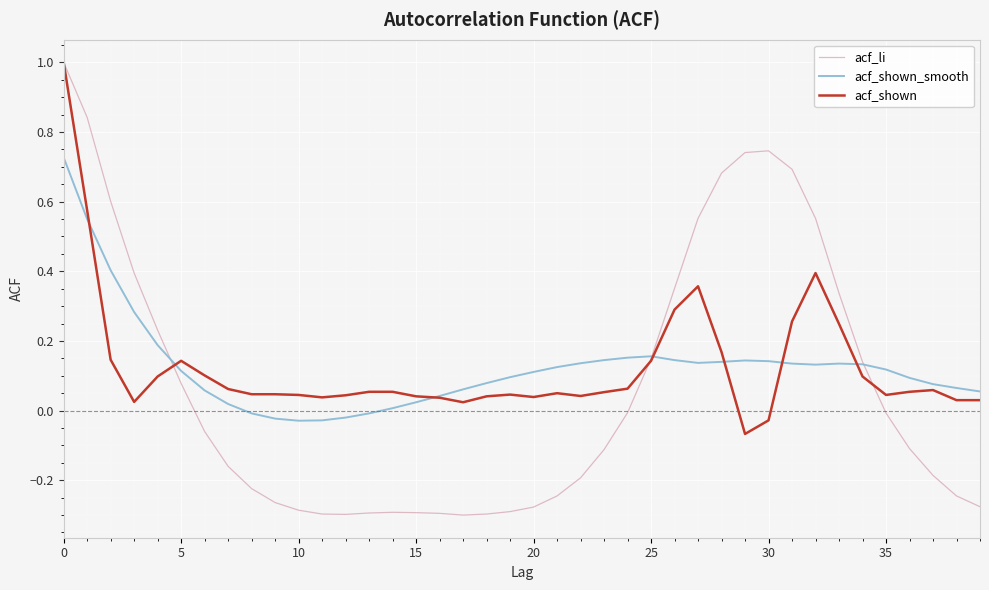

Which series has the widest spread of values?

acf_li